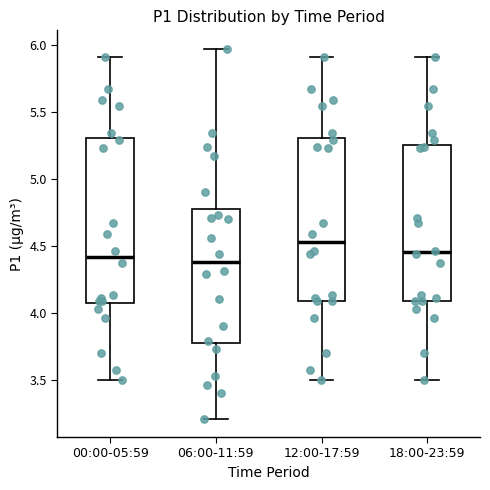

Reading left to right, transcribe this box plot: for each box, give where its median line is, the range the box spans, and where its two whiskers end, as read against the y-axis. The values are not printed on the chart, so give them approximately, as read against the axis.

00:00-05:59: median 4.40, box 4.10 to 5.30, whiskers 3.50 to 5.90
06:00-11:59: median 4.40, box 3.80 to 4.75, whiskers 3.20 to 5.95
12:00-17:59: median 4.55, box 4.10 to 5.30, whiskers 3.50 to 5.90
18:00-23:59: median 4.45, box 4.10 to 5.25, whiskers 3.50 to 5.90